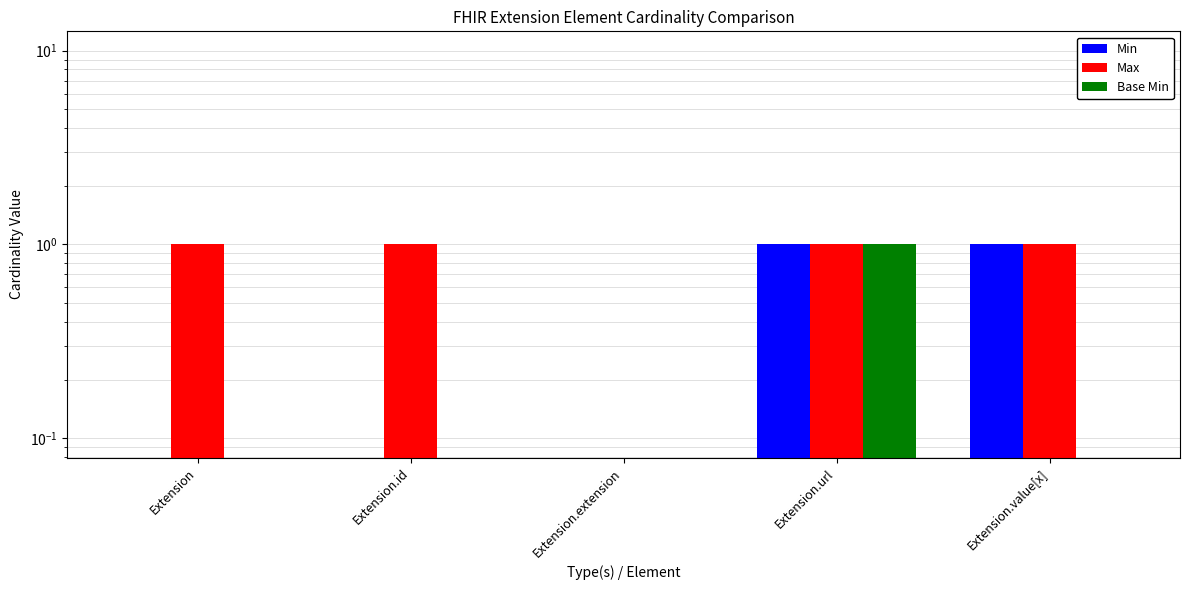

Which series has the largest range (max minus min)?

Min